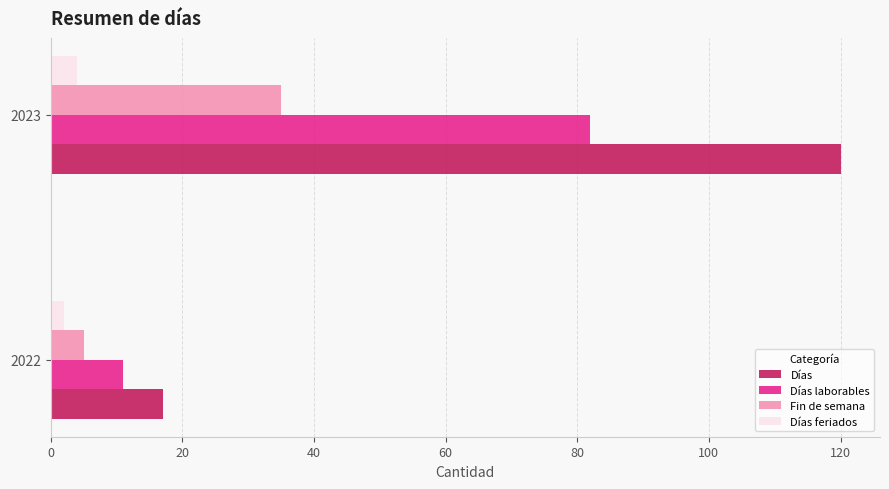

Is the value of Días laborables at 2023 greater than the value of Fin de semana at 2022?

Yes